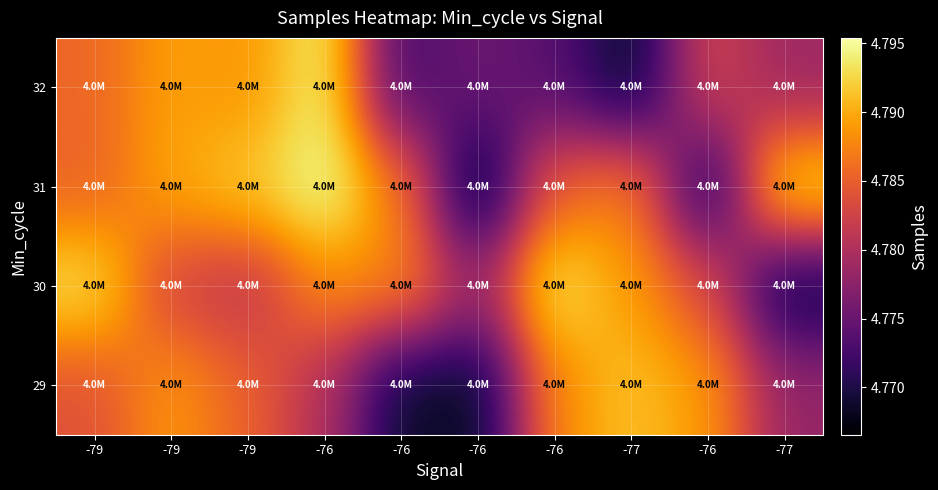

What is the difference between the highest and lowest values at -77?

23312